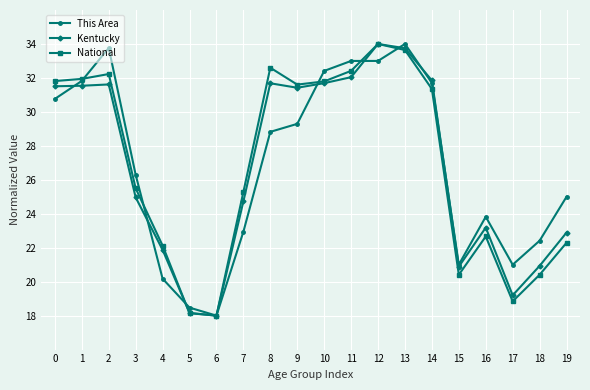

True or false: National has a value of 20.4 at 18.

True